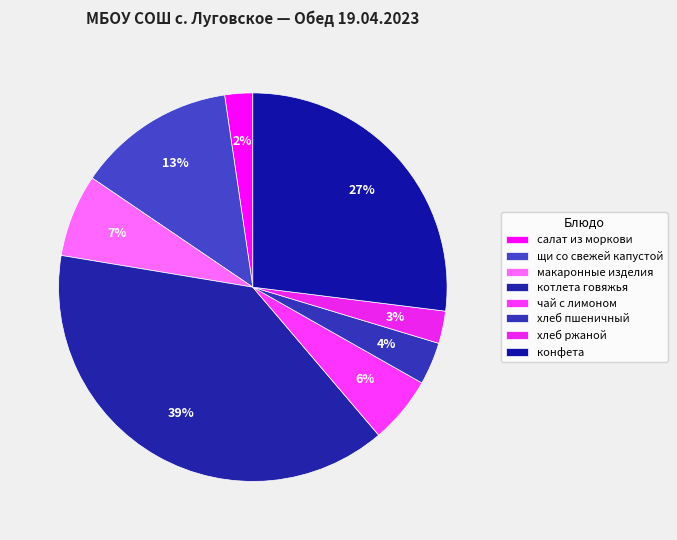

What percentage do котлета говяжья and хлеб пшеничный together represent?

42.4%